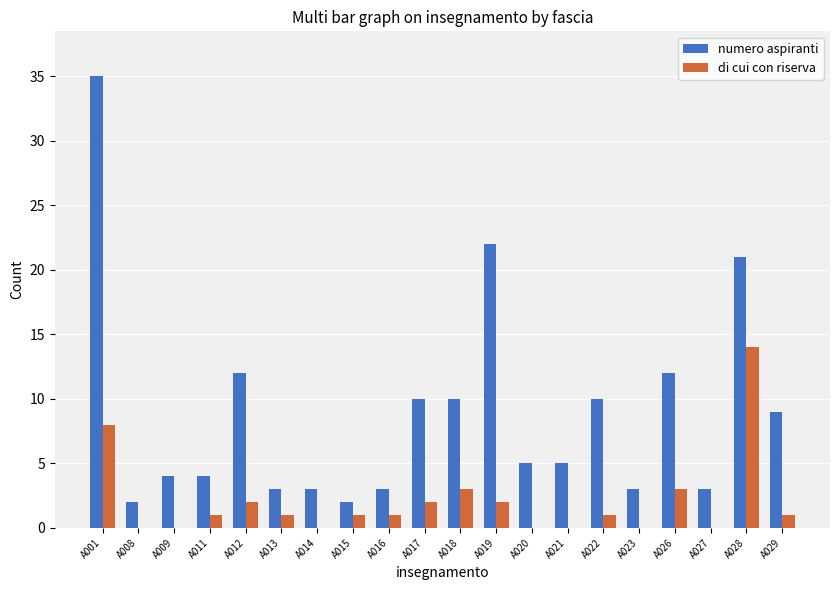

At which category is the sum across all series the highest?

A001